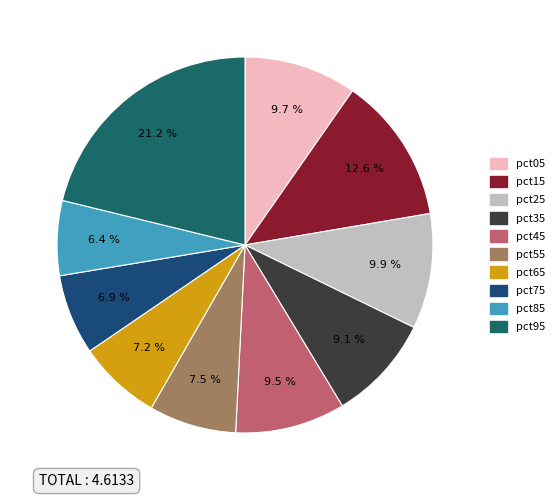

What percentage do pct15 and pct75 together represent?

19.5%